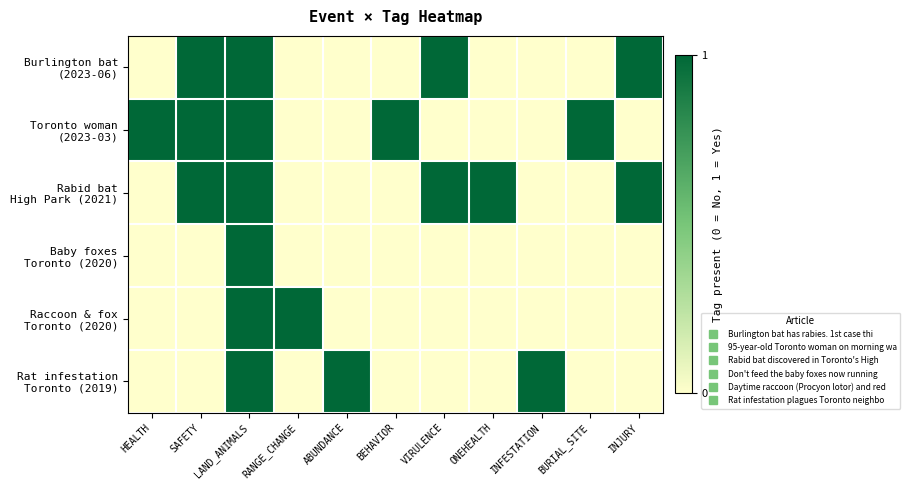

How many categories are shown in the chart?

11